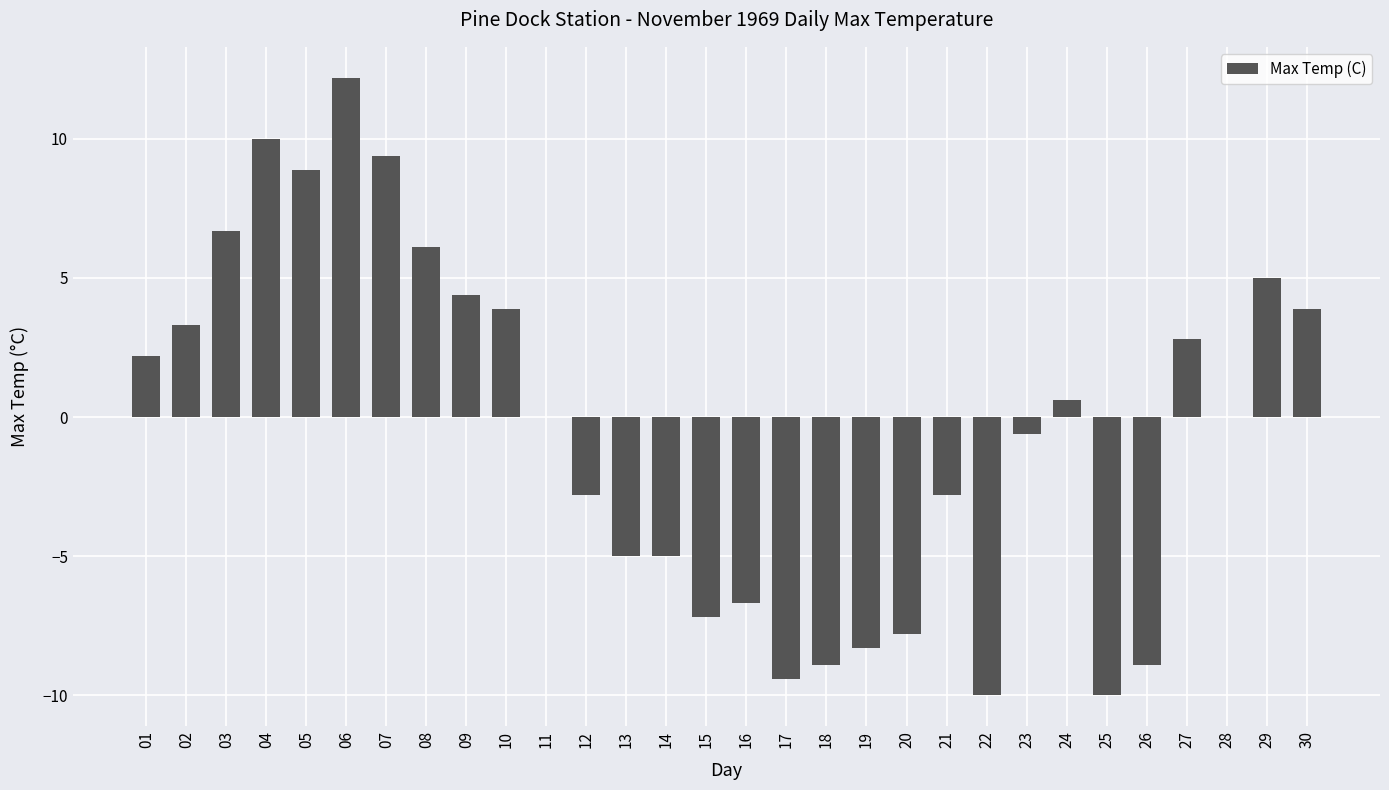

Which category has the highest value across all series?

06